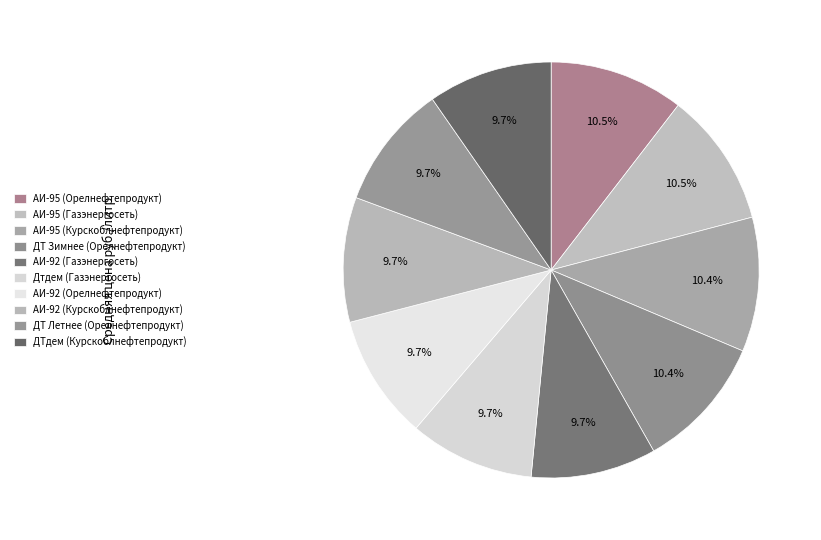

How many slices are in this pie chart?

10